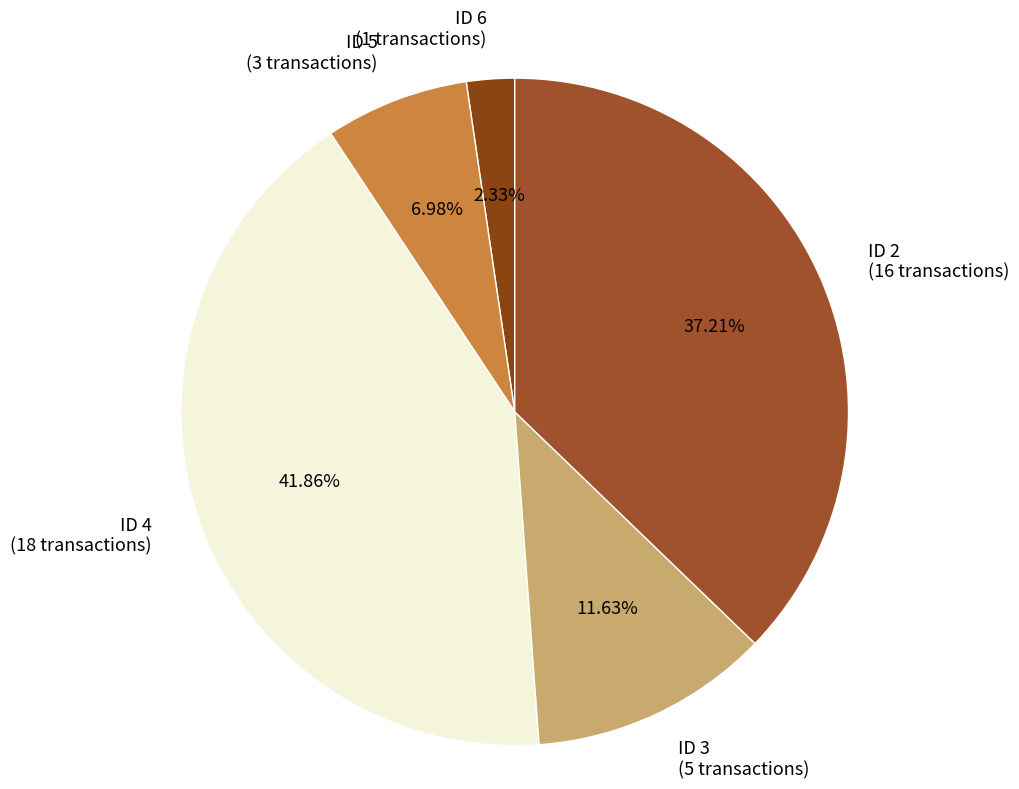

Combined, do ID 5 and ID 2 account for over 50%?

No